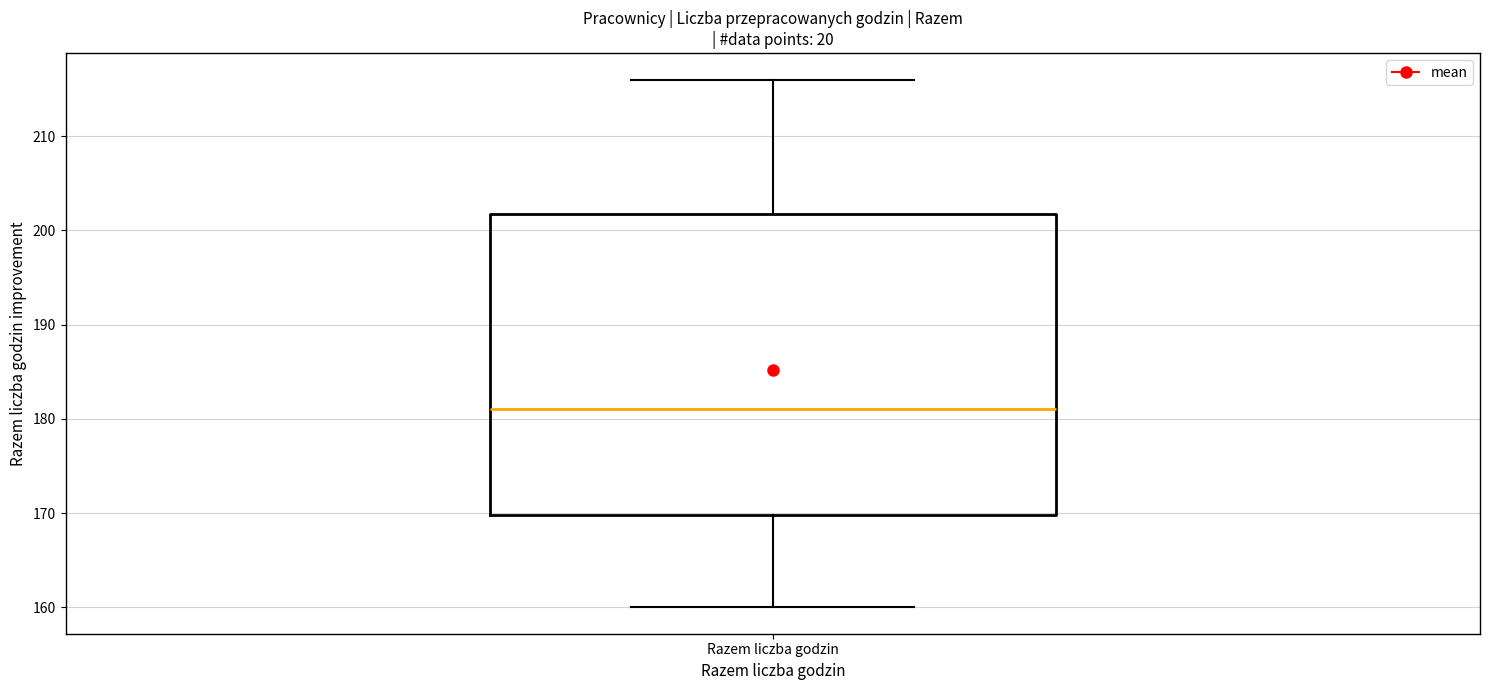

Where does the median line of the box for Razem liczba godzin sit on the y-axis? The values are not printed on the chart, so give them approximately, as read against the axis.

181